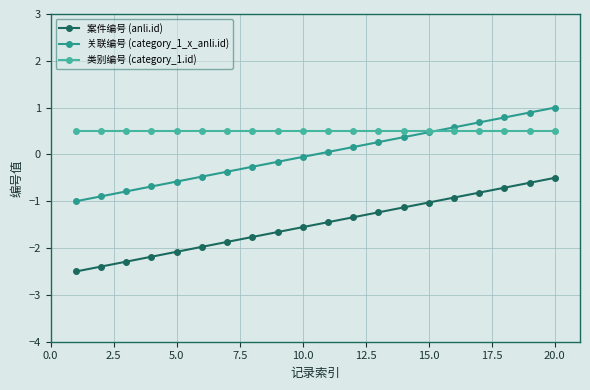

What is the value of the 案件编号 (anli.id) point at the 6th from the left?

-2.0